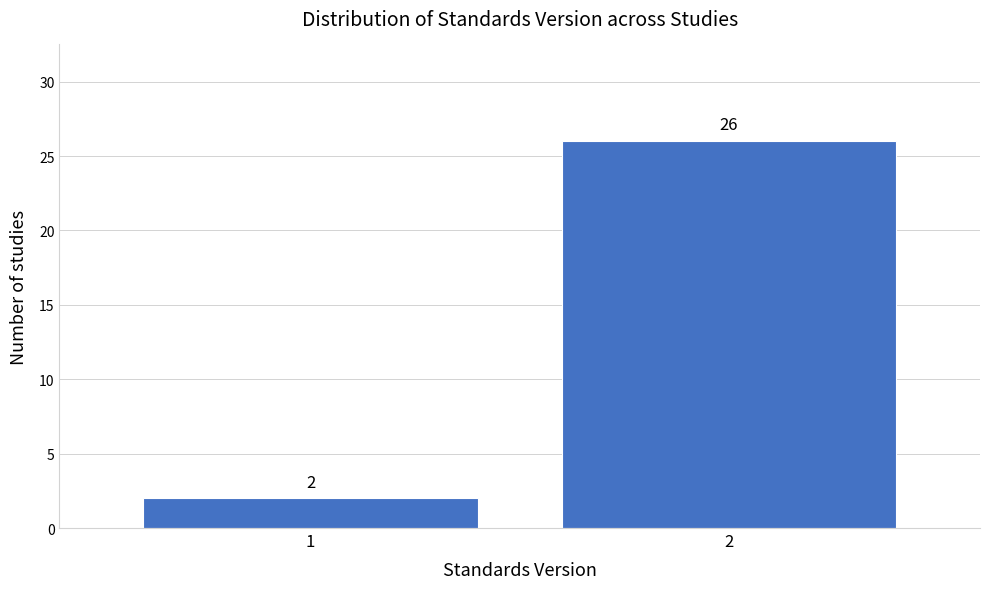

Reading right to left, what are all the values shown in this chart?

26	2